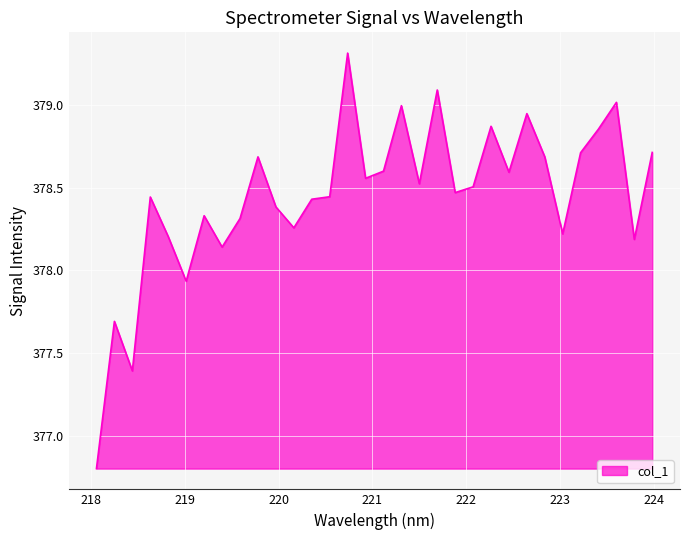

What is the greatest value displayed?

379.3